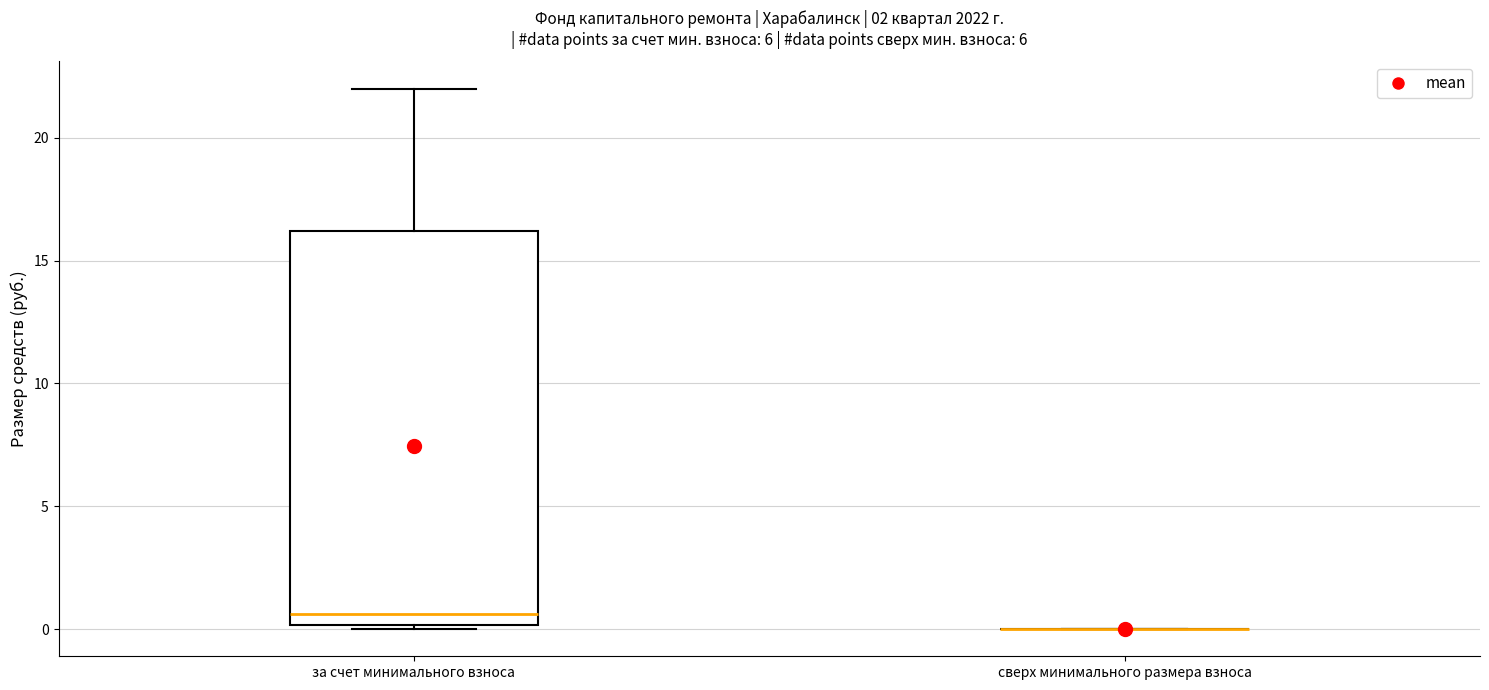

Reading left to right, read every box against the y-axis: the position of its median line, the range the box covers, and the ends of its whiskers. The values are not printed on the chart, so give them approximately, as read against the axis.

за счет минимального взноса: median 0.5, box 0.0 to 16.0, whiskers 0.0 (just below the box's lower edge) to 22.0
сверх минимального размера взноса: box collapsed to a line at 0.0, whiskers 0.0 to 0.0